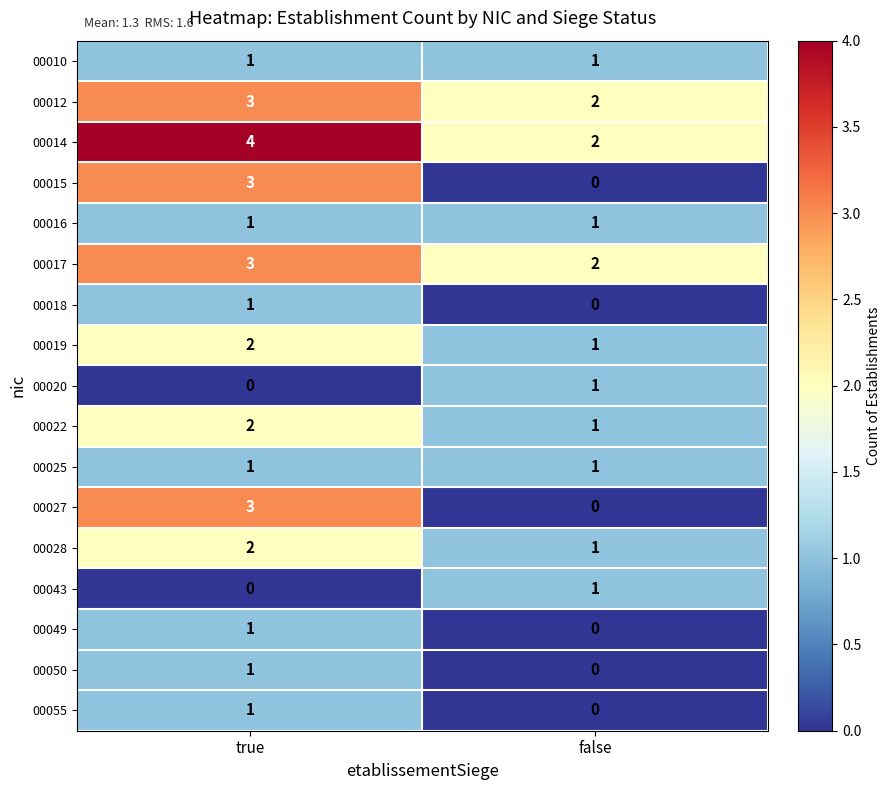

At which label does 00050 reach its peak?

true